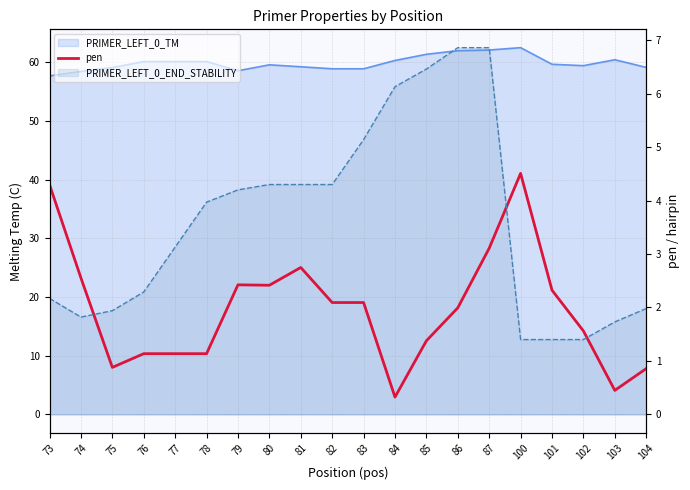

What is the average value?

2.0